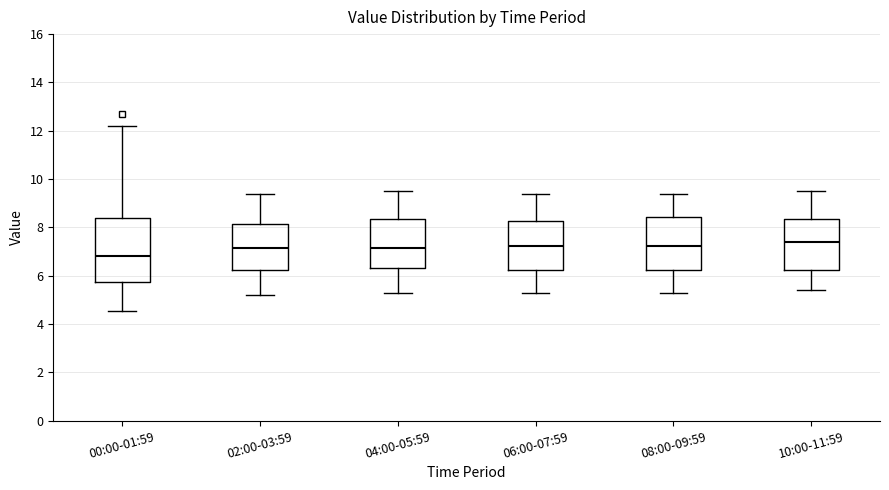

Reading left to right, read every box against the y-axis: the position of its median line, the range the box covers, and the ends of its whiskers. The values are not printed on the chart, so give them approximately, as read against the axis.

00:00-01:59: median 6.8, box 5.8 to 8.4, whiskers 4.6 to 12.2
02:00-03:59: median 7.2, box 6.2 to 8.2, whiskers 5.2 to 9.4
04:00-05:59: median 7.2, box 6.4 to 8.4, whiskers 5.4 to 9.6
06:00-07:59: median 7.2, box 6.2 to 8.2, whiskers 5.4 to 9.4
08:00-09:59: median 7.2, box 6.2 to 8.4, whiskers 5.4 to 9.4
10:00-11:59: median 7.4, box 6.2 to 8.4, whiskers 5.4 to 9.6